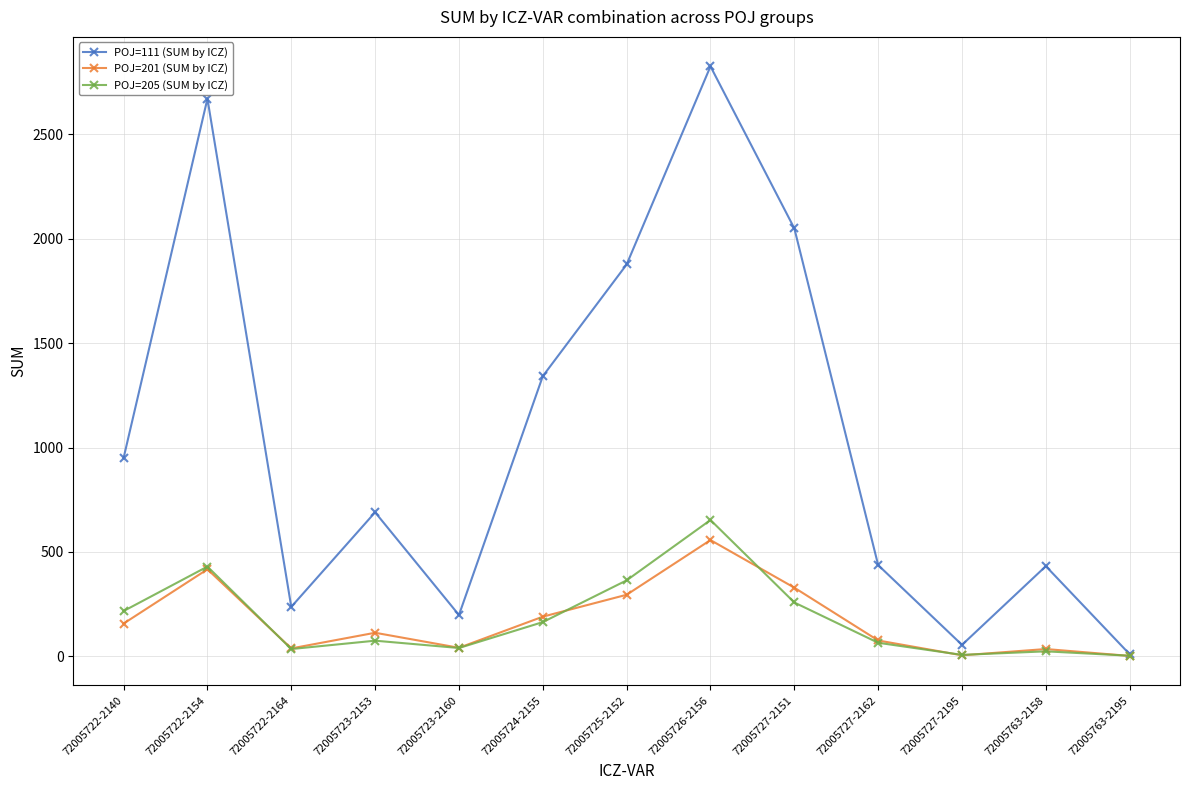

Which series changed the most between 72005725-2152 and 72005727-2151?

POJ=111 (SUM by ICZ)